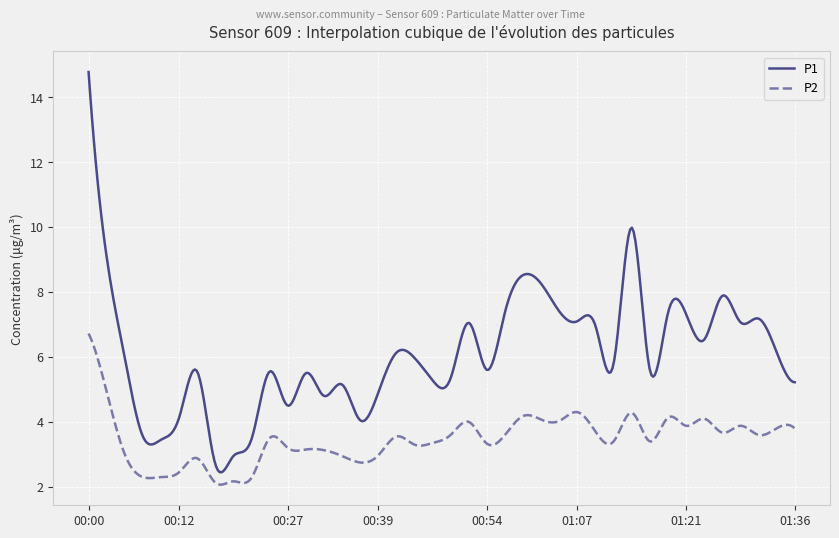

Which series has the largest total across all categories?

P1